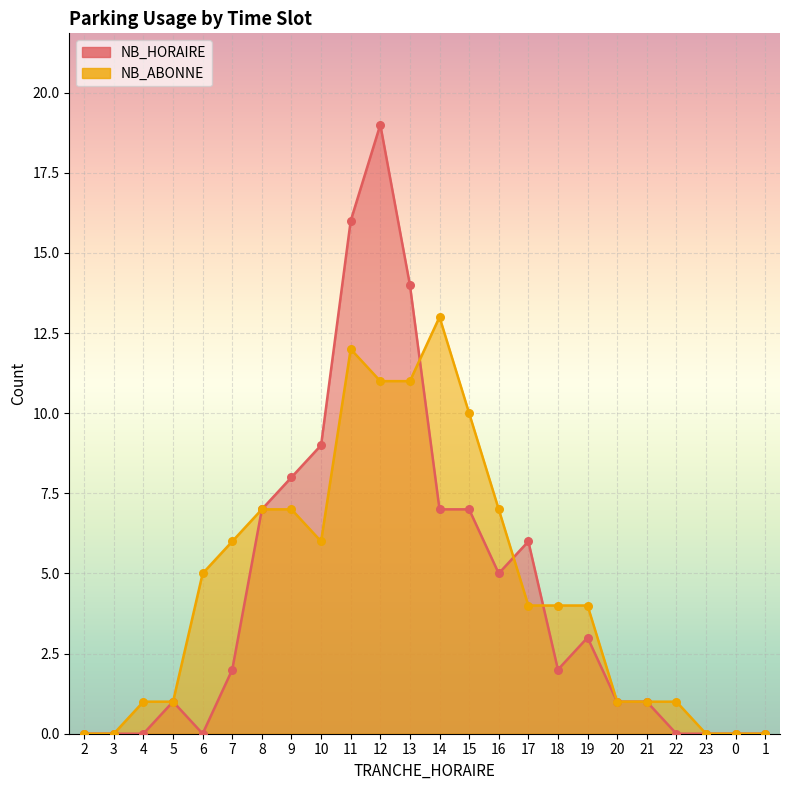

At which category is the sum across all series the highest?

12